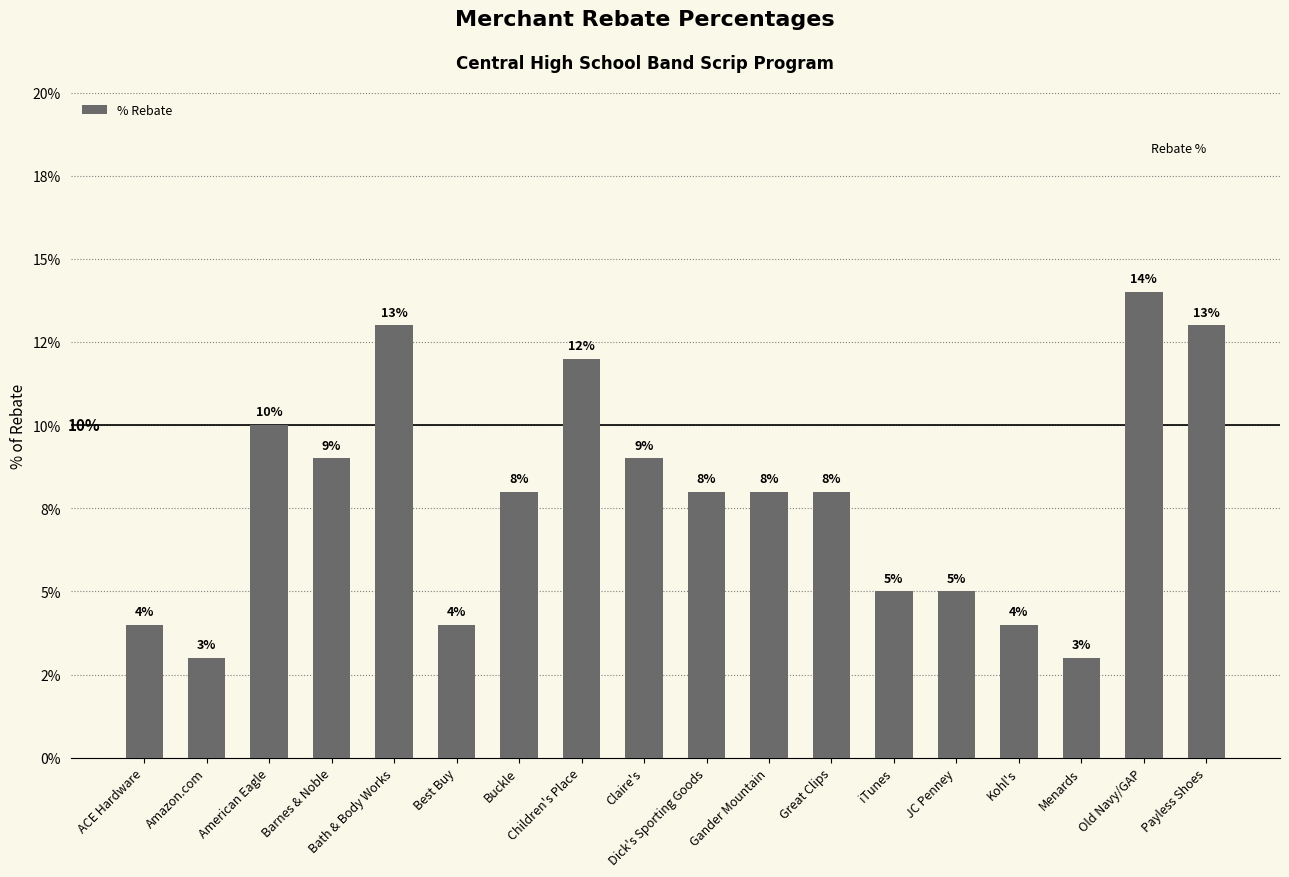

Rank the categories by value from highest to lowest.

Old Navy/GAP, Bath & Body Works, Payless Shoes, Children's Place, American Eagle, Barnes & Noble, Claire's, Buckle, Dick's Sporting Goods, Gander Mountain, Great Clips, iTunes, JC Penney, ACE Hardware, Best Buy, Kohl's, Amazon.com, Menards